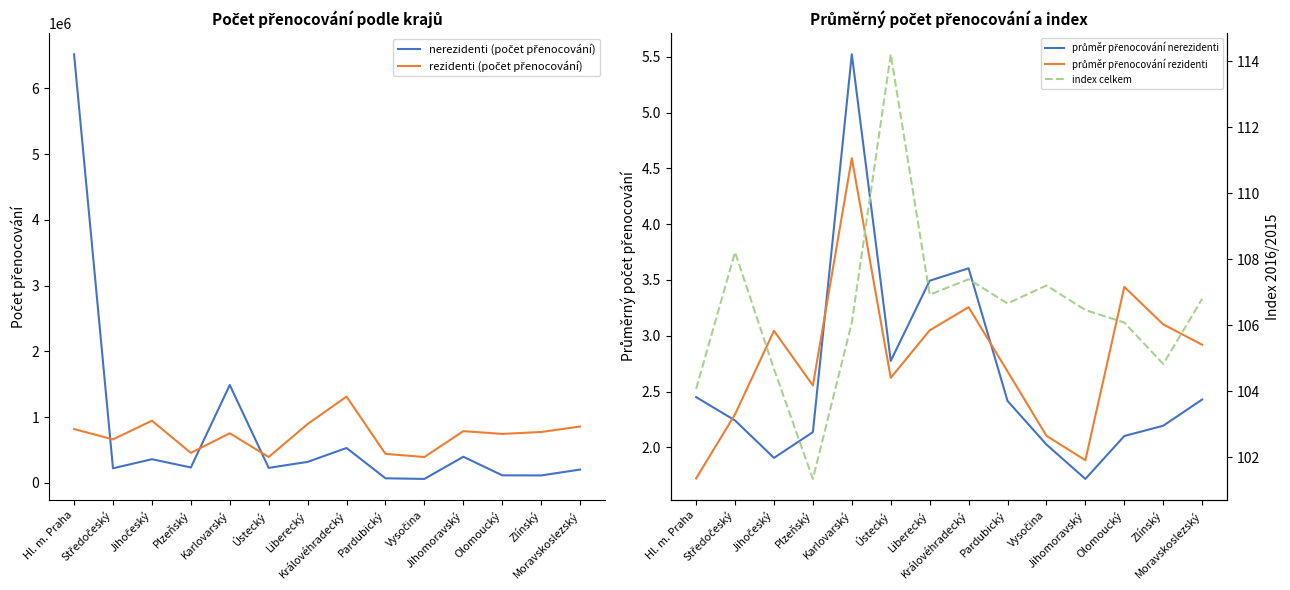

At which label is průměr přenocování rezidenti closest to 3?

Jihočeský